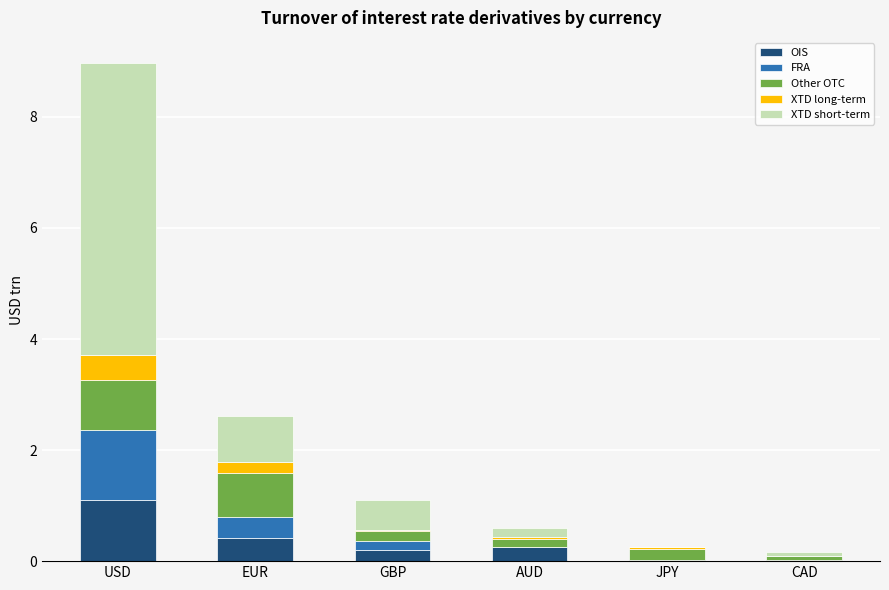

What is the total value across all series at USD?

9.0